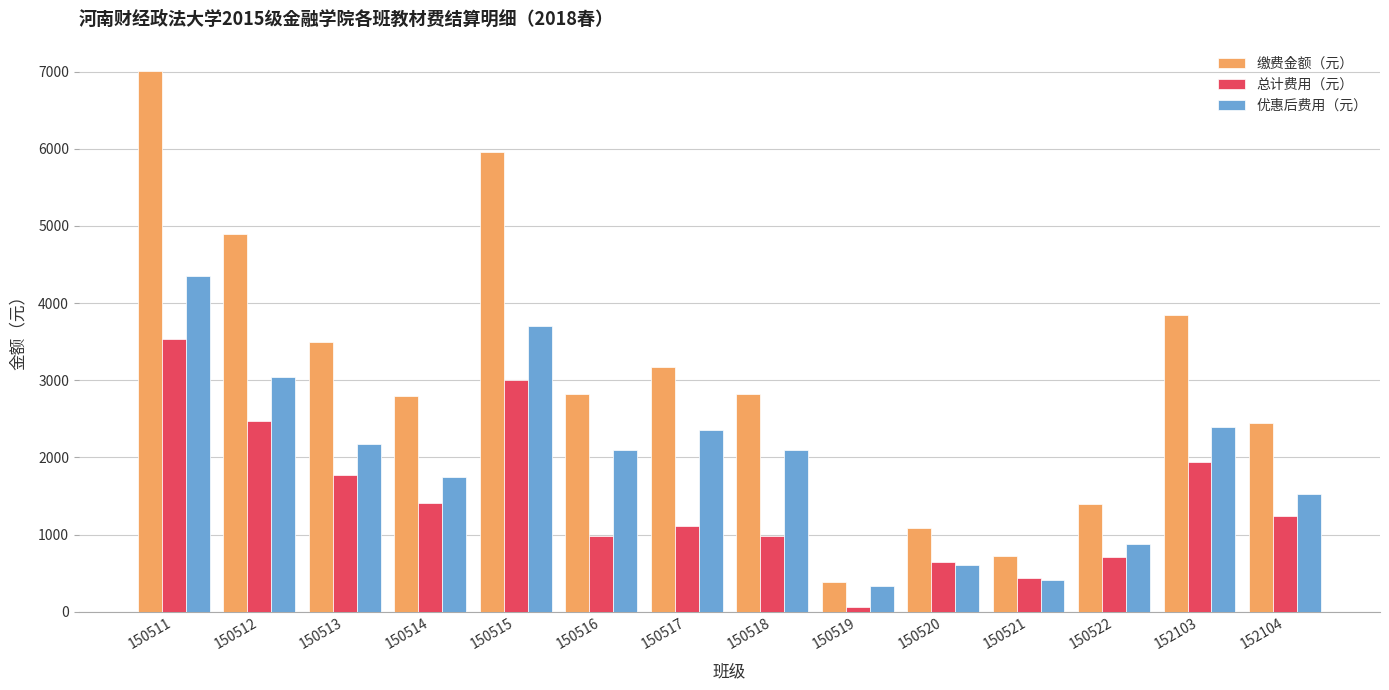

How many groups of bars are there?

14